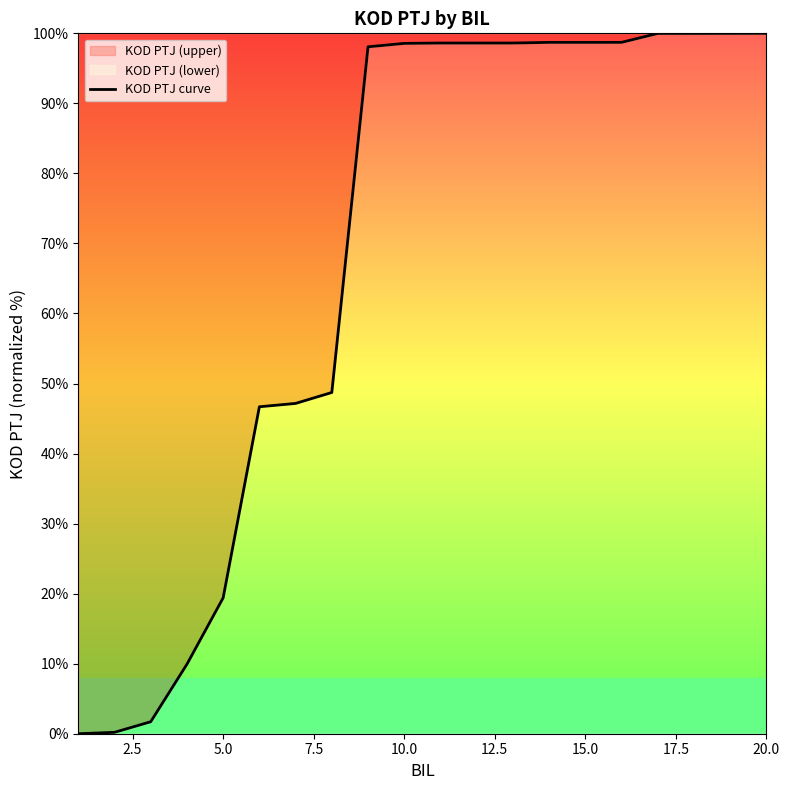

Between 5.0 and 15.0, which is larger?

15.0